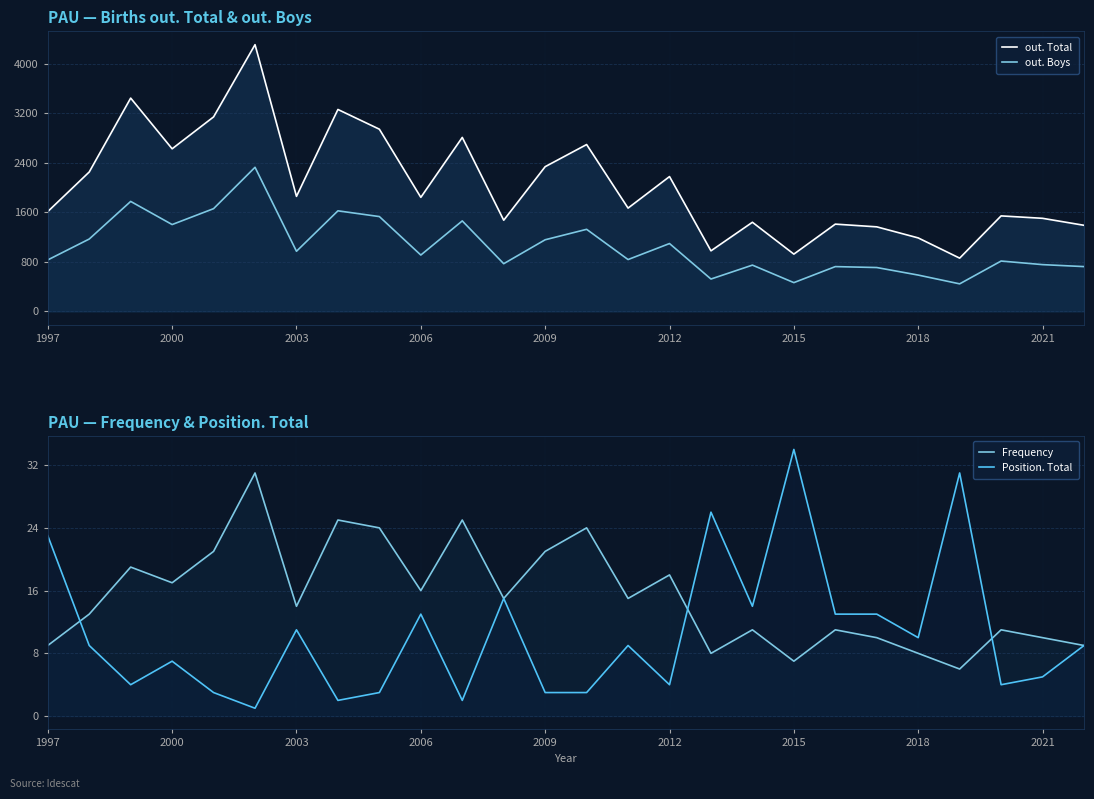

True or false: out. Boys and Position. Total cross at least once.

False